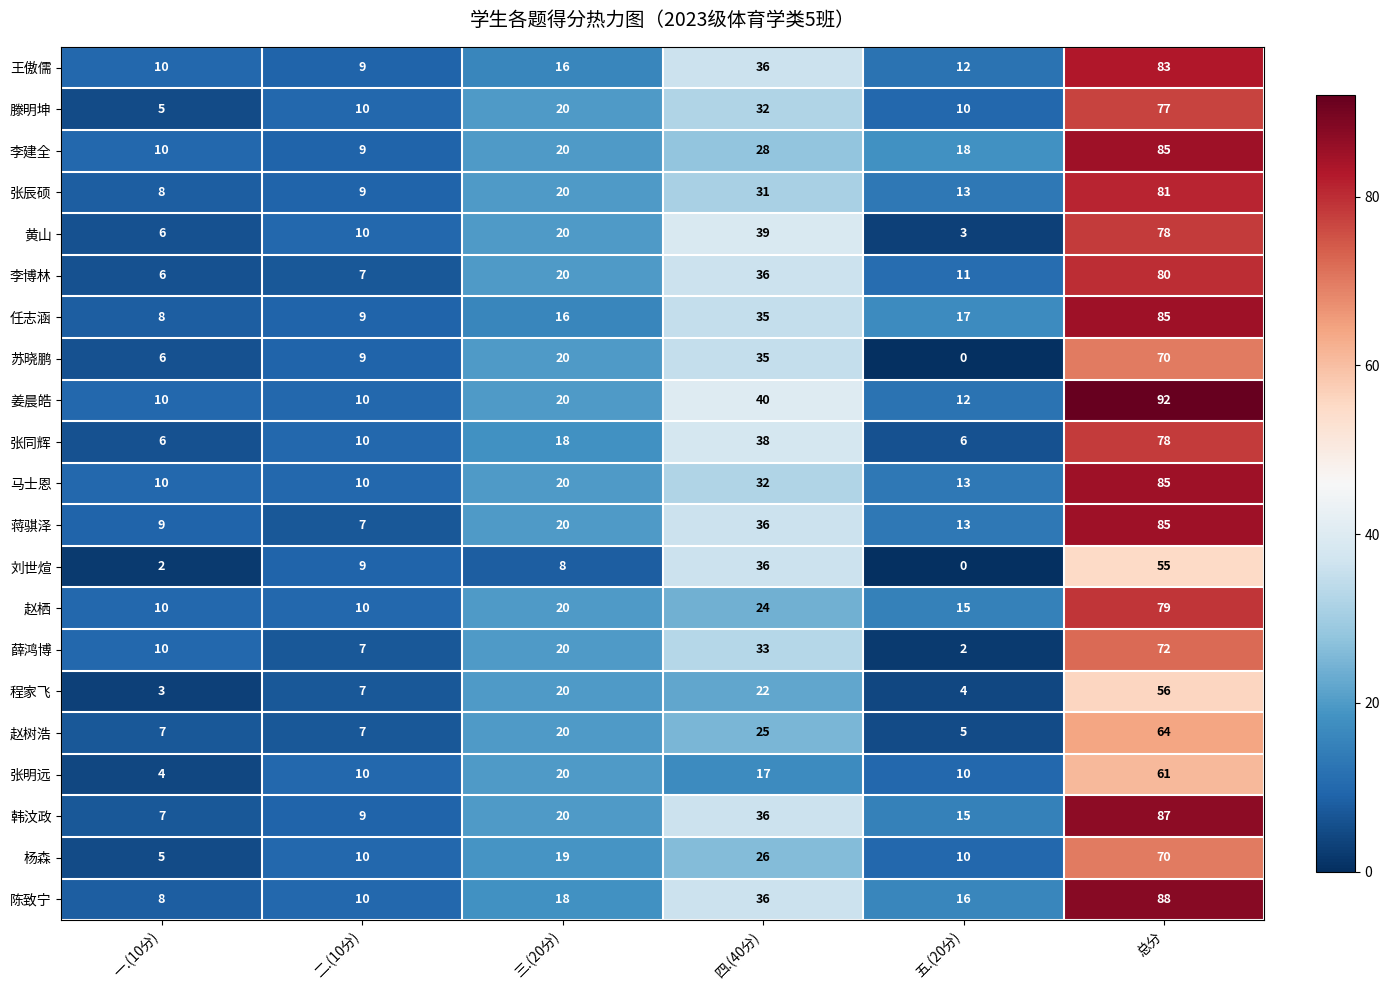

What is the maximum value shown in the chart?

92